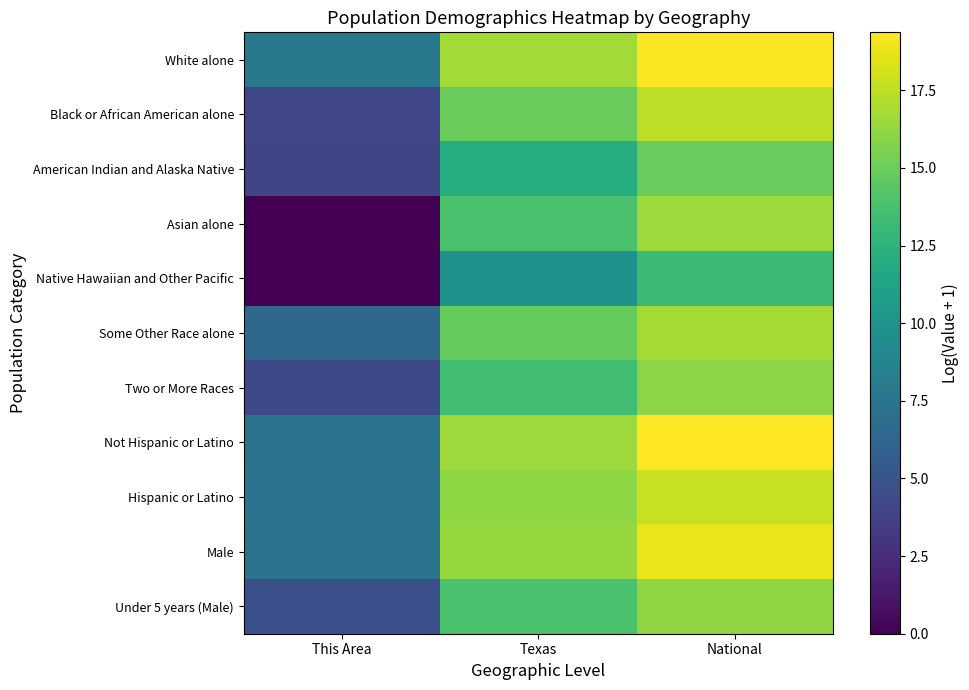

Reading right to left, transcribe all the data shown in this chart.

White alone: National=19.2	Texas=16.7	This Area=7.8
Black or African American alone: National=17.5	Texas=14.9	This Area=4.2
American Indian and Alaska Native: National=14.9	Texas=12.0	This Area=4.1
Asian alone: National=16.5	Texas=13.8	This Area=0.0
Native Hawaiian and Other Pacific: National=13.2	Texas=10.0	This Area=0.0
Some Other Race alone: National=16.8	Texas=14.8	This Area=6.5
Two or More Races: National=16.0	Texas=13.4	This Area=4.2
Not Hispanic or Latino: National=19.4	Texas=16.6	This Area=7.4
Hispanic or Latino: National=17.7	Texas=16.1	This Area=7.4
Male: National=18.8	Texas=16.3	This Area=7.4
Under 5 years (Male): National=16.1	Texas=13.8	This Area=4.8